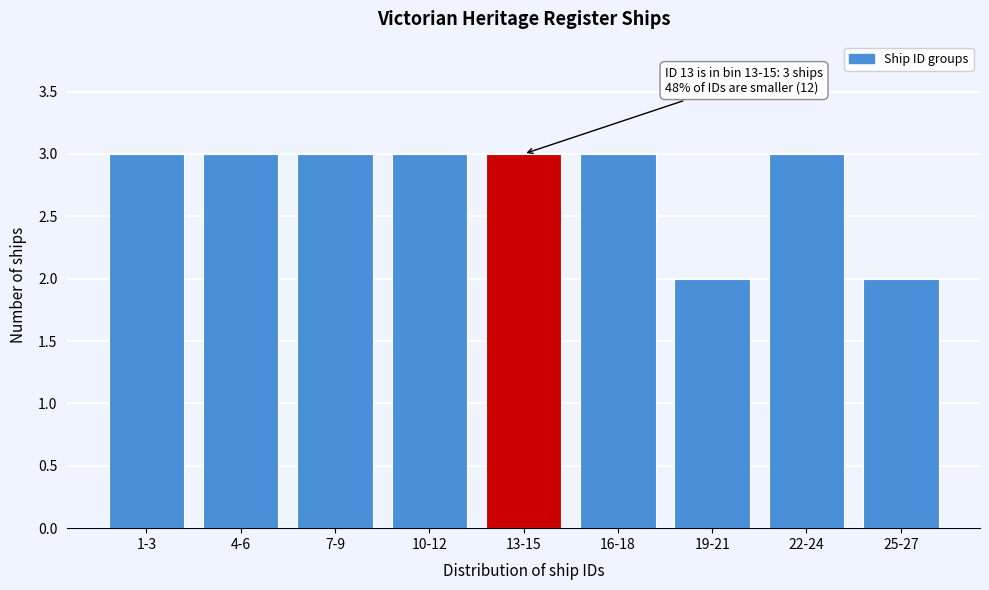

Reading left to right, list all the values displayed in this chart.

1-3=3	4-6=3	7-9=3	10-12=3	13-15=3	16-18=3	19-21=2	22-24=3	25-27=2